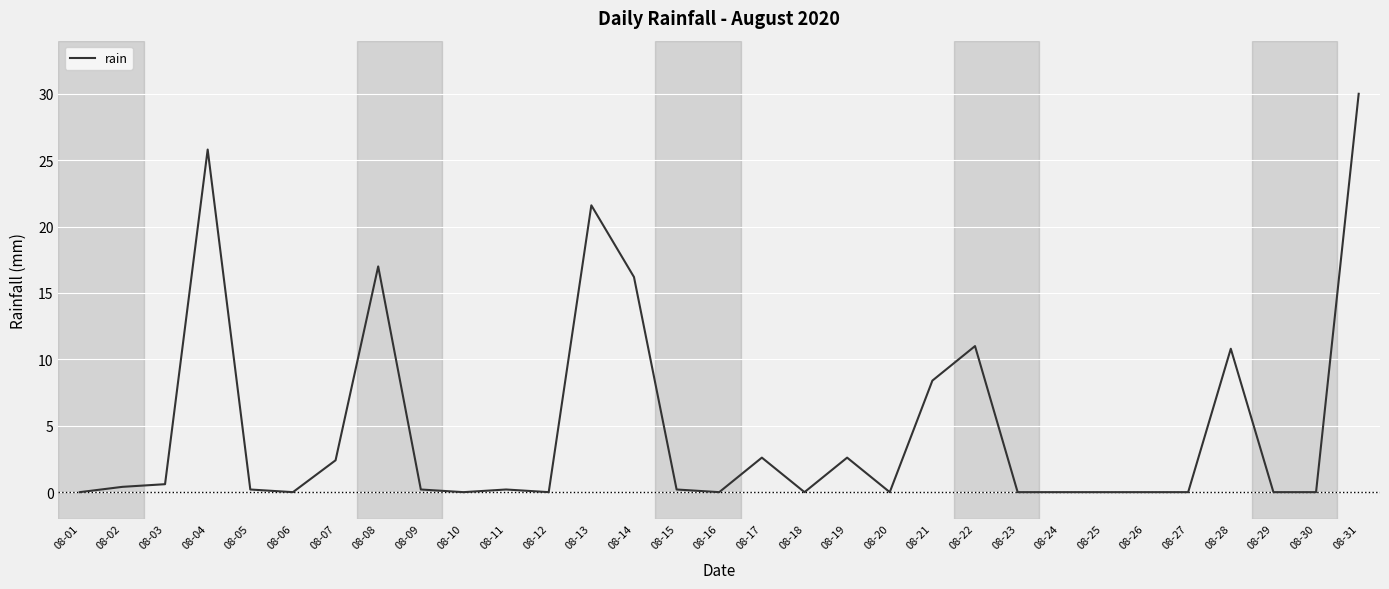

Reading left to right, transcribe all the data shown in this chart.

08-01=0.0	08-02=0.4	08-03=0.6	08-04=25.8	08-05=0.2	08-06=0.0	08-07=2.4	08-08=17.0	08-09=0.2	08-10=0.0	08-11=0.2	08-12=0.0	08-13=21.6	08-14=16.2	08-15=0.2	08-16=0.0	08-17=2.6	08-18=0.0	08-19=2.6	08-20=0.0	08-21=8.4	08-22=11.0	08-23=0.0	08-24=0.0	08-25=0.0	08-26=0.0	08-27=0.0	08-28=10.8	08-29=0.0	08-30=0.0	08-31=30.0